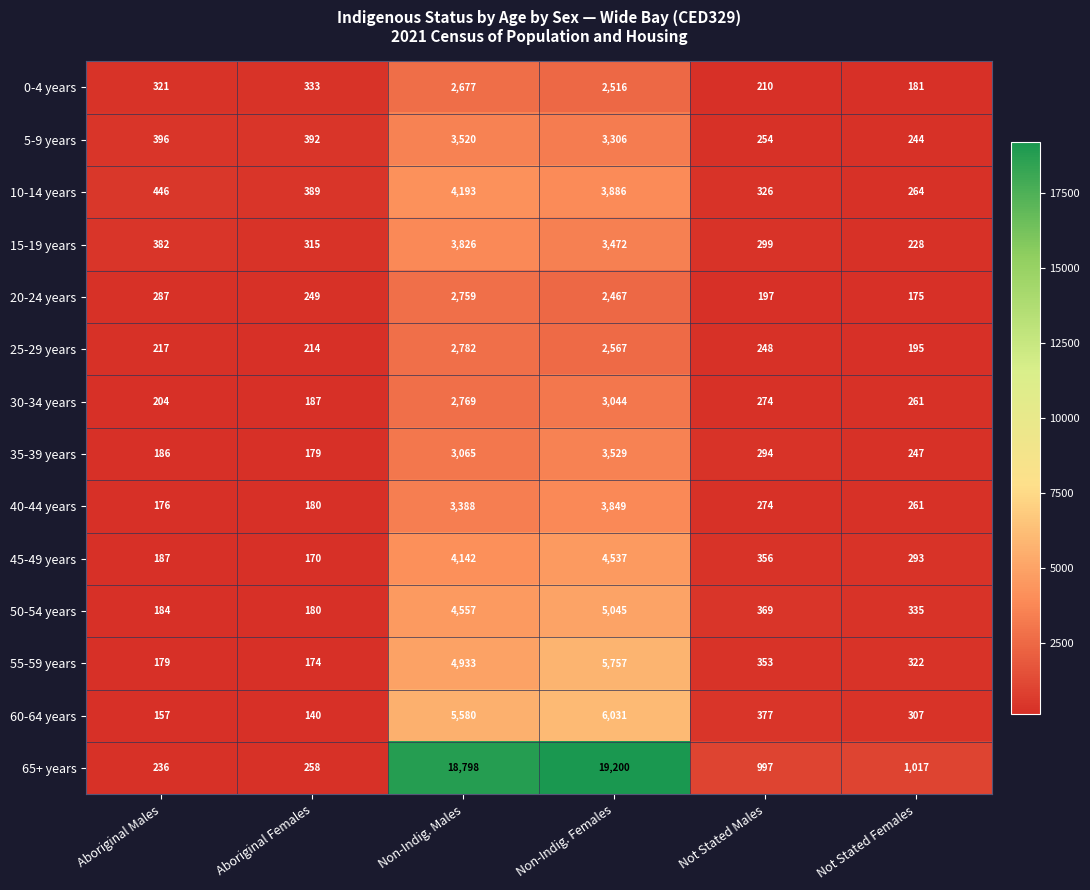

What is the spread (max minus min) of values at Non-Indig. Males?

16121